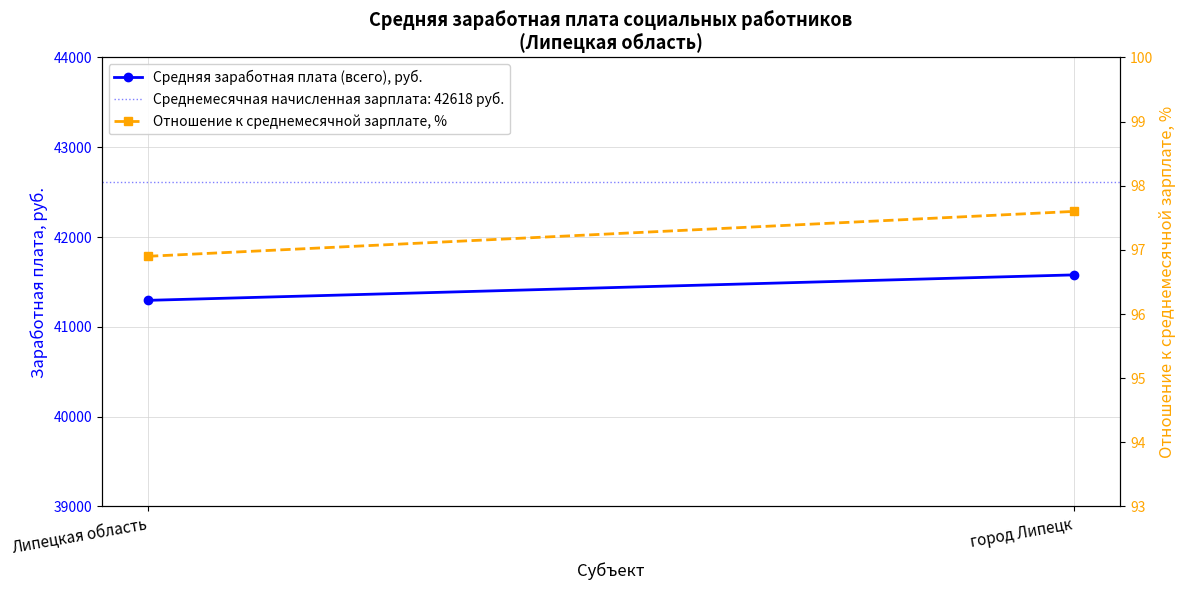

At which label does Отношение к среднемесячной зарплате, % first exceed 97?

город Липецк